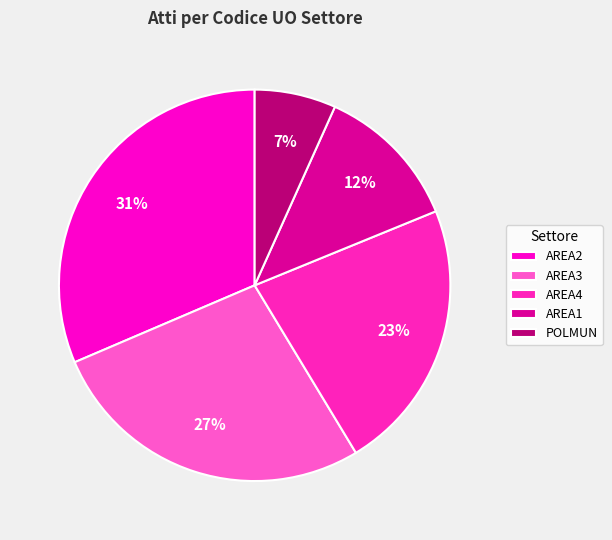

What percentage is the AREA3 slice, to the nearest percent?

27%